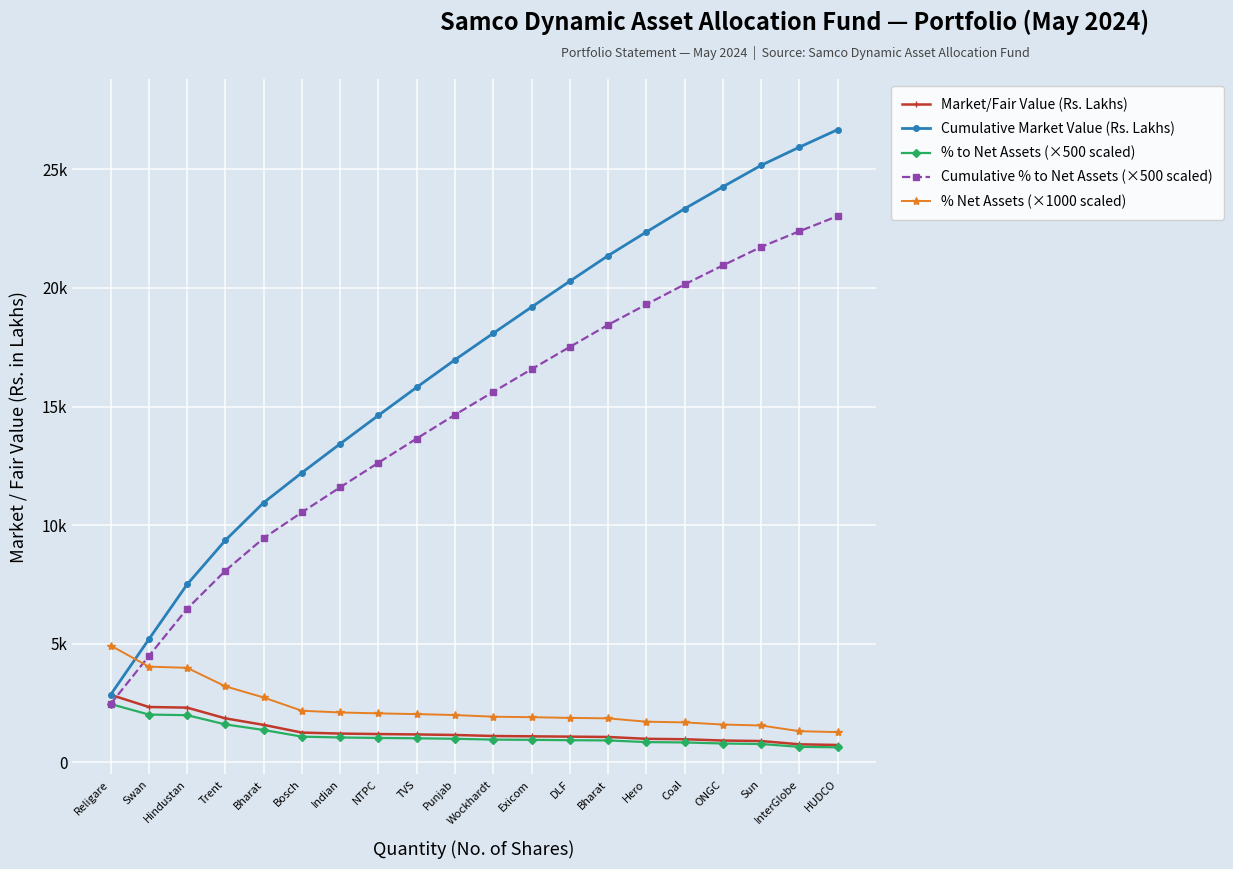

At which category is the sum across all series the highest?

HUDCO